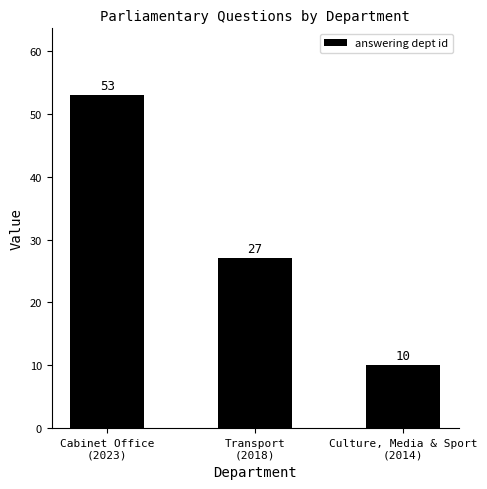

How many series are shown in this chart?

1